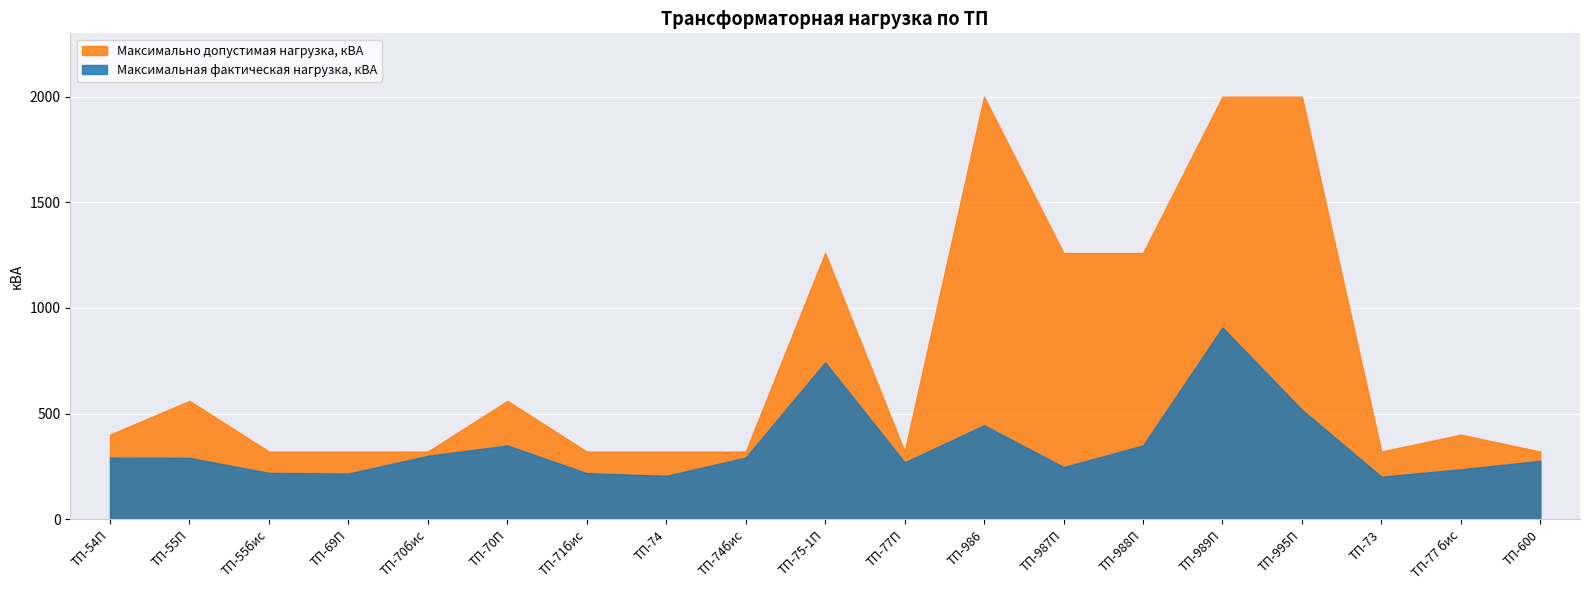

What is the label of the 17th point from the right?

ТП-55бис